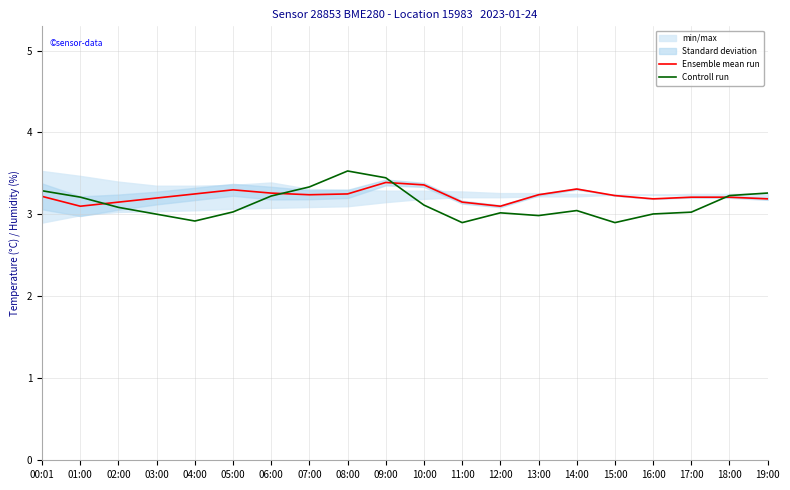

How many times do Controll run and Ensemble mean run cross each other?

4